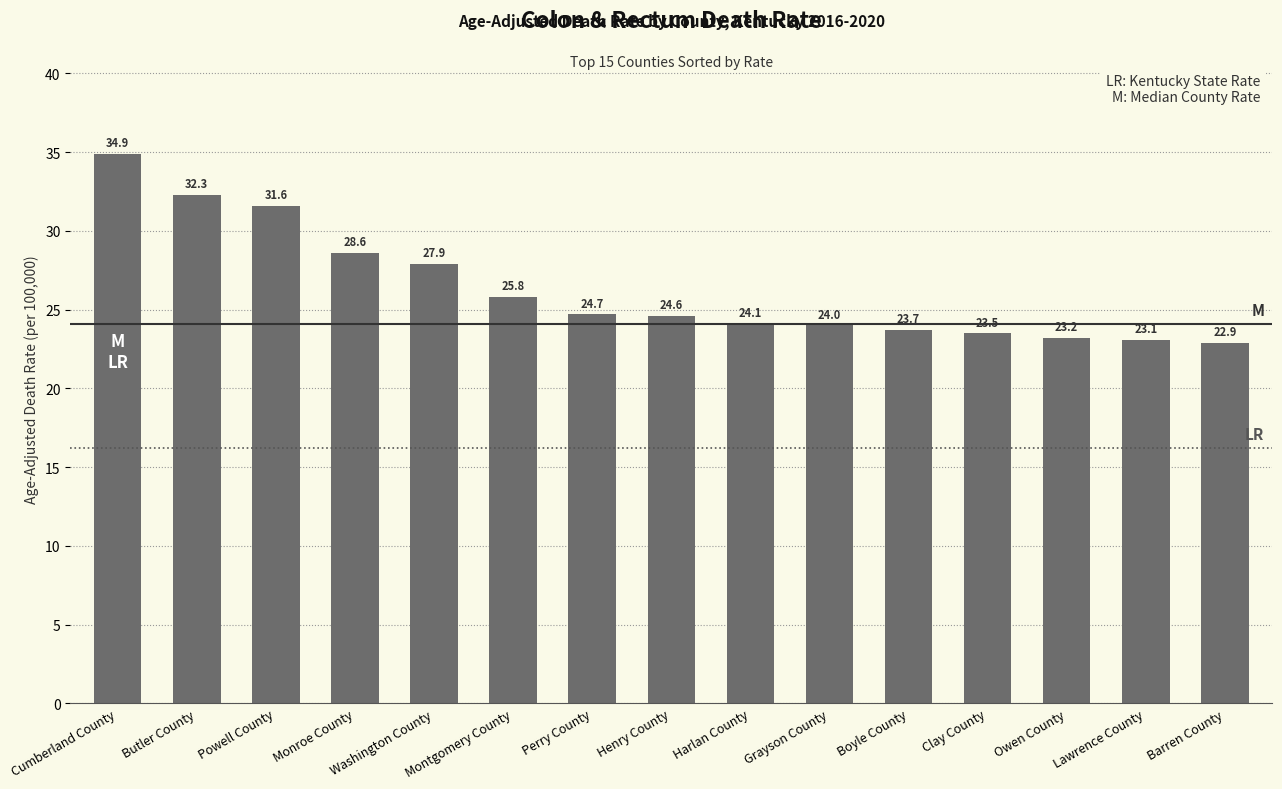

List the labels in order of value, smallest first.

Barren County, Lawrence County, Owen County, Clay County, Boyle County, Grayson County, Harlan County, Henry County, Perry County, Montgomery County, Washington County, Monroe County, Powell County, Butler County, Cumberland County